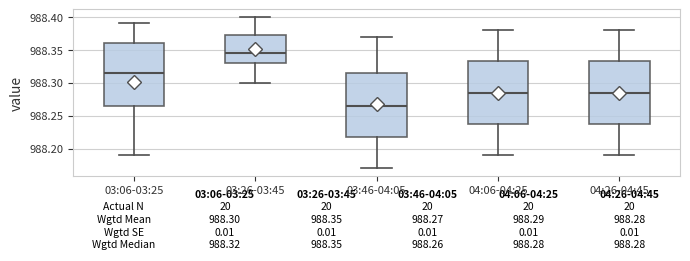

Which box has the highest median line?

03:26-03:45